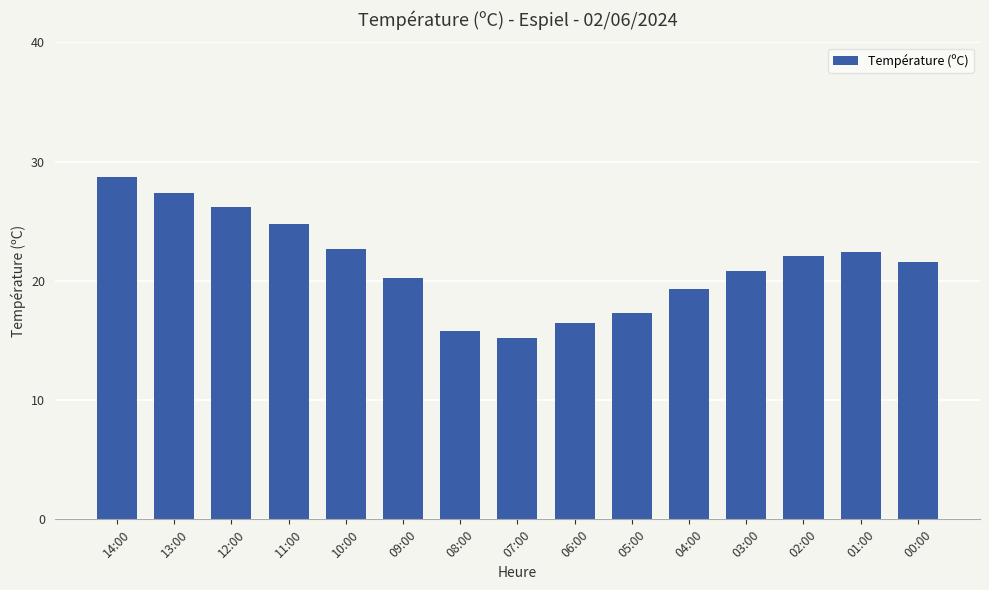

Approximately how many times larger is the value at 02:00 compared to 01:00?

1.0